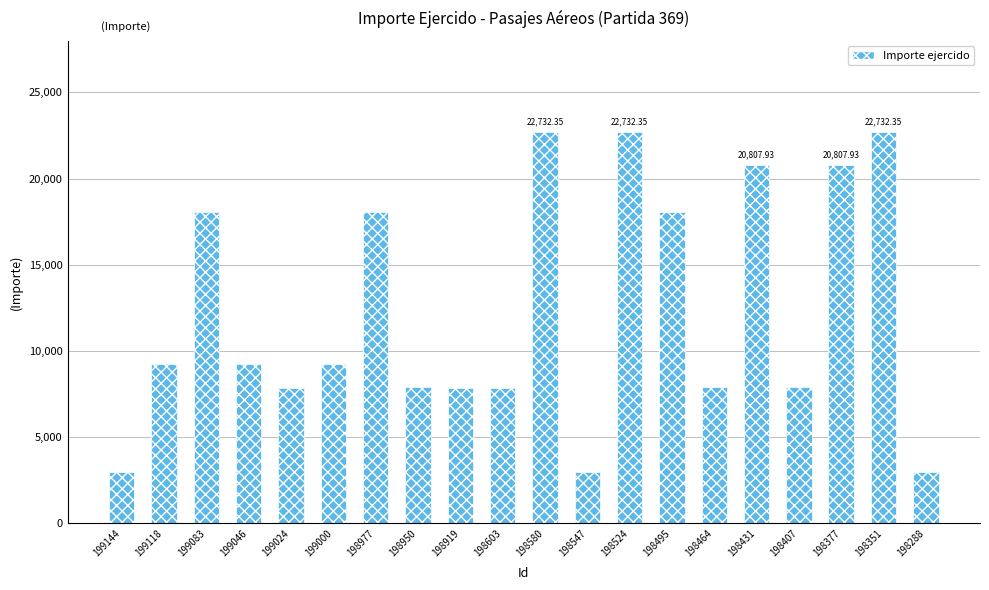

Is it true that the value at 198977 is 6481.8?

False